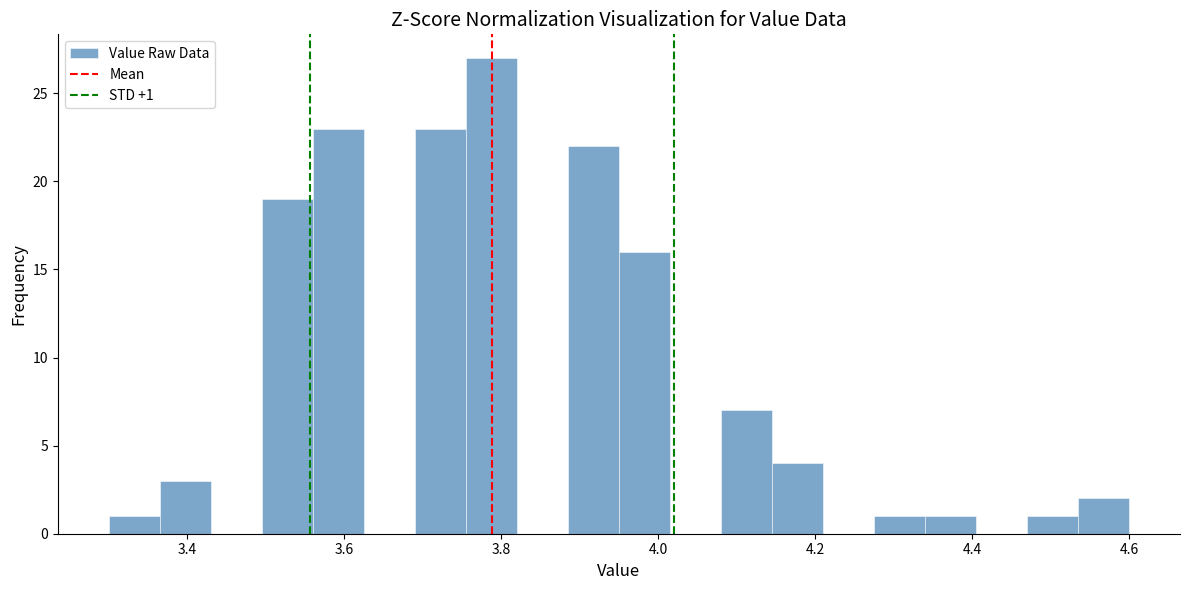

Read against the x-axis, roughly where is the centre of the tallest bar?

3.78